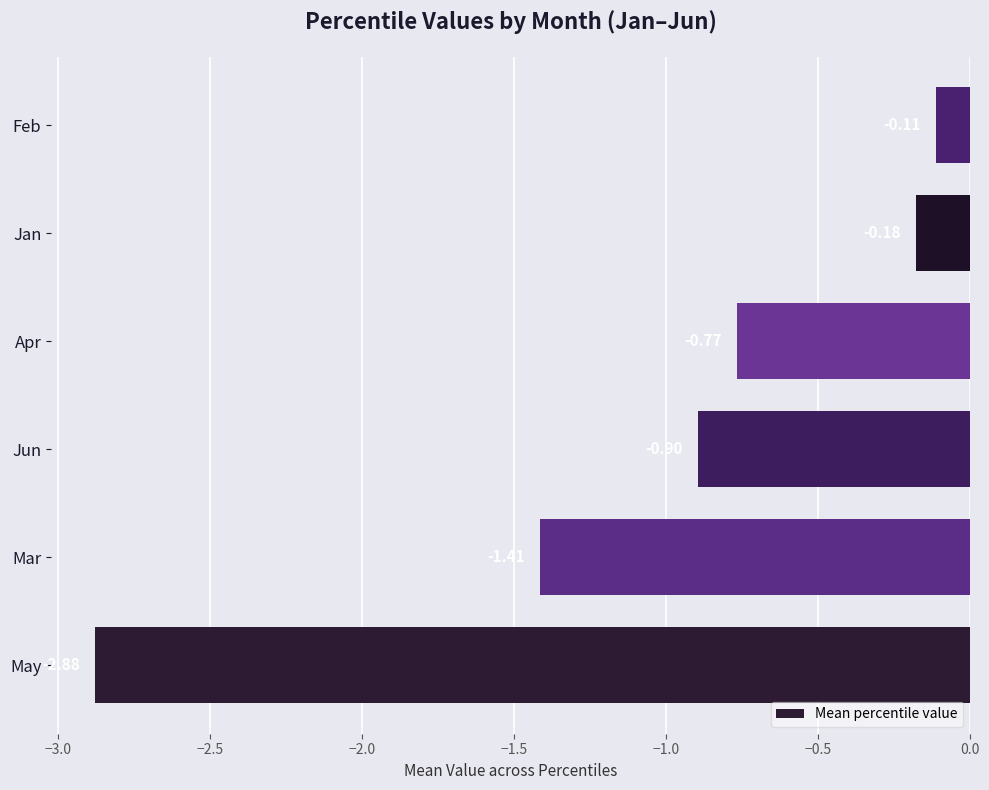

Rank the categories by value from lowest to highest.

May, Mar, Jun, Apr, Jan, Feb